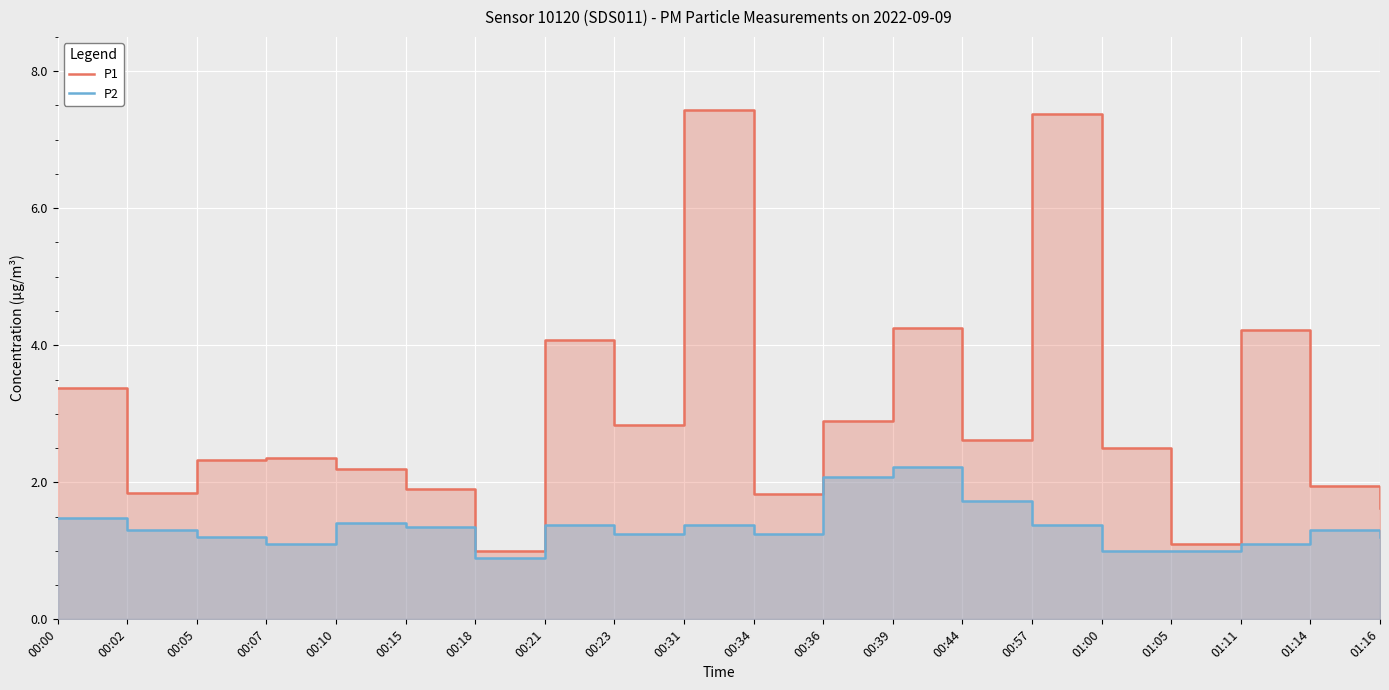

List the series in order of their peak value, lowest first.

P2, P1